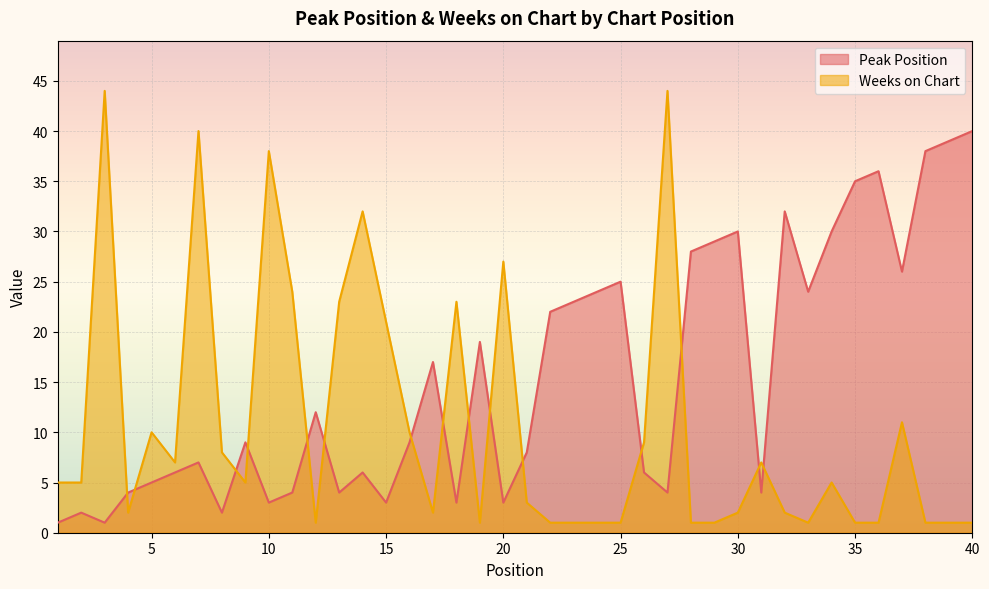

What is the total value across all series at 18?

26